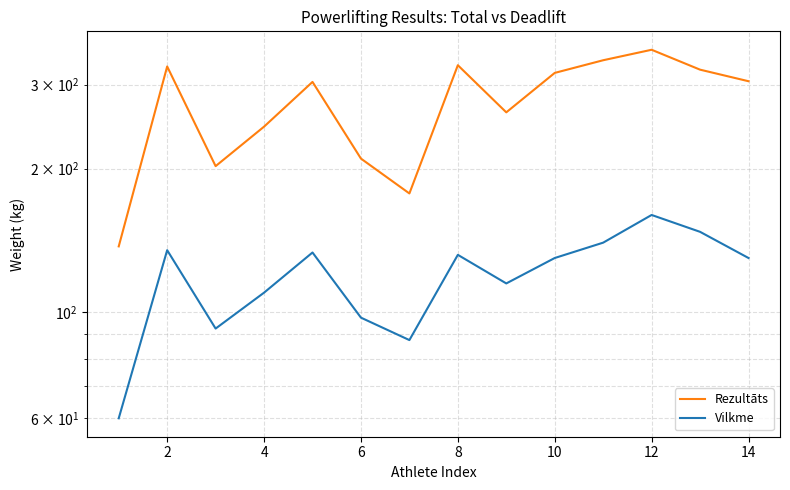

What is the minimum value for Rezultāts?

137.5